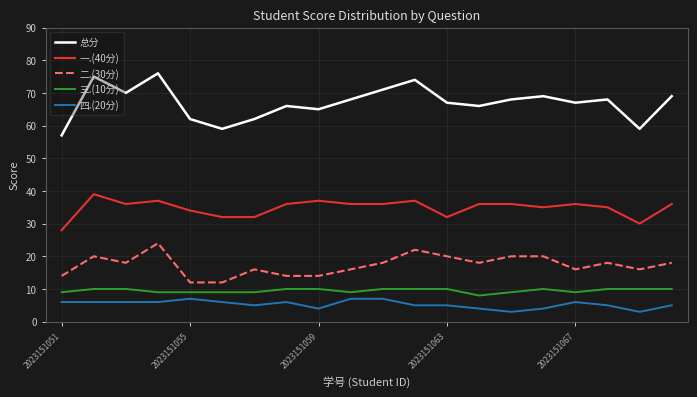

Which series has the largest total across all categories?

总分